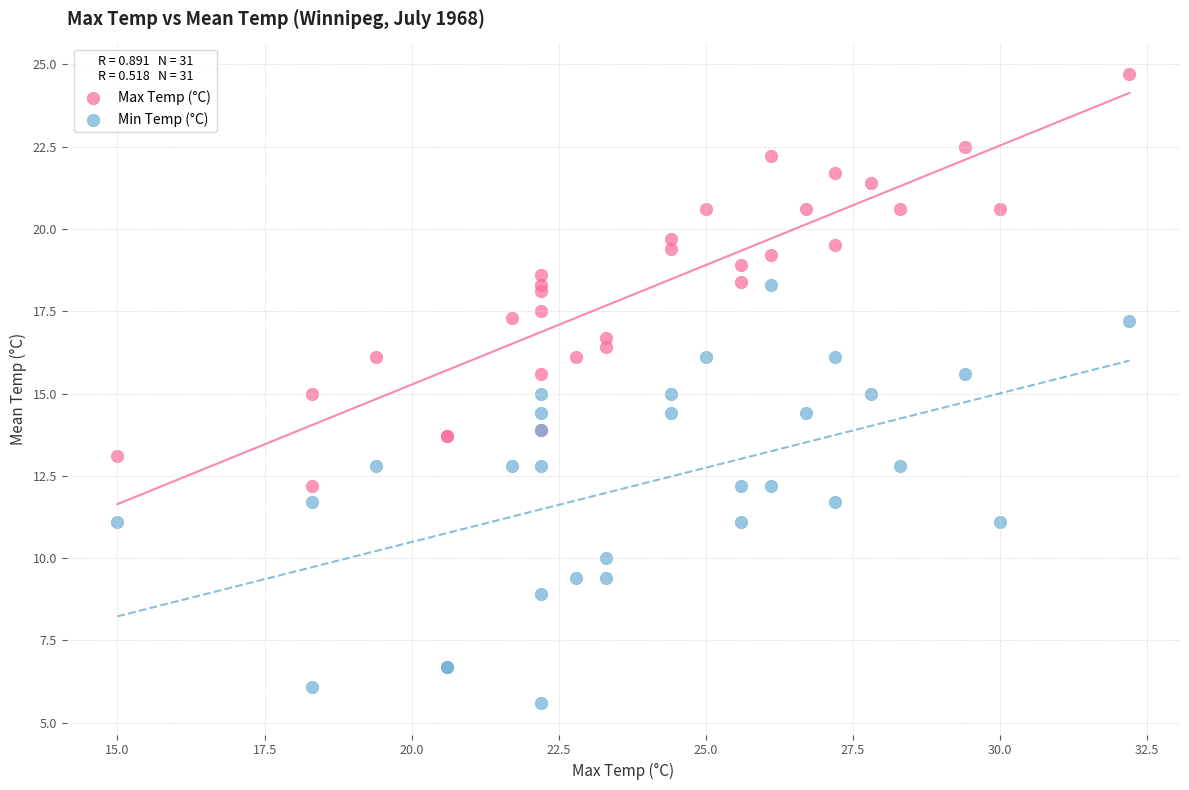

What is the X range (max minus min) for the scatter plot?

17.2